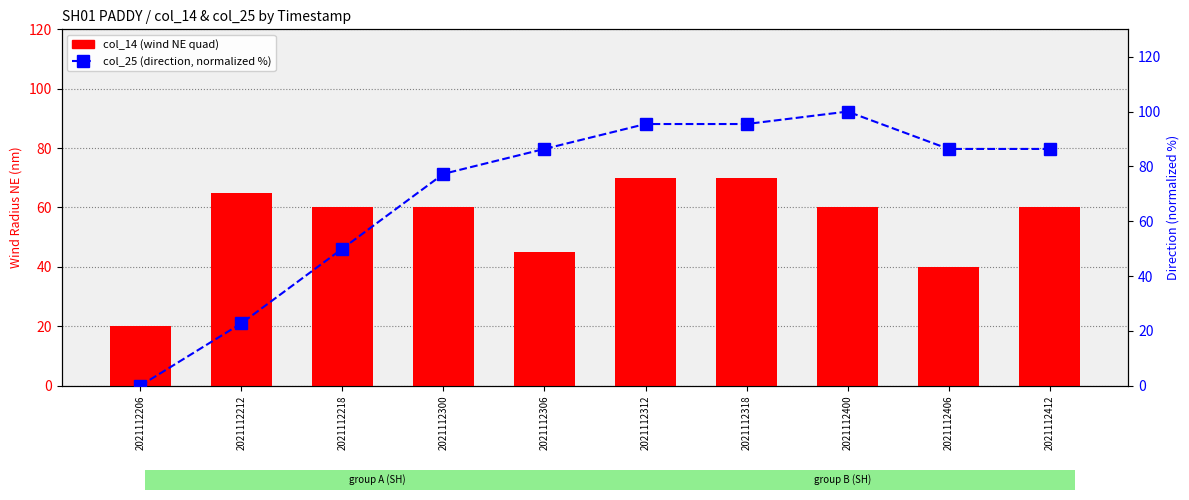

Where is col_14 (wind NE quad) nearest to the value 45?

2021112306